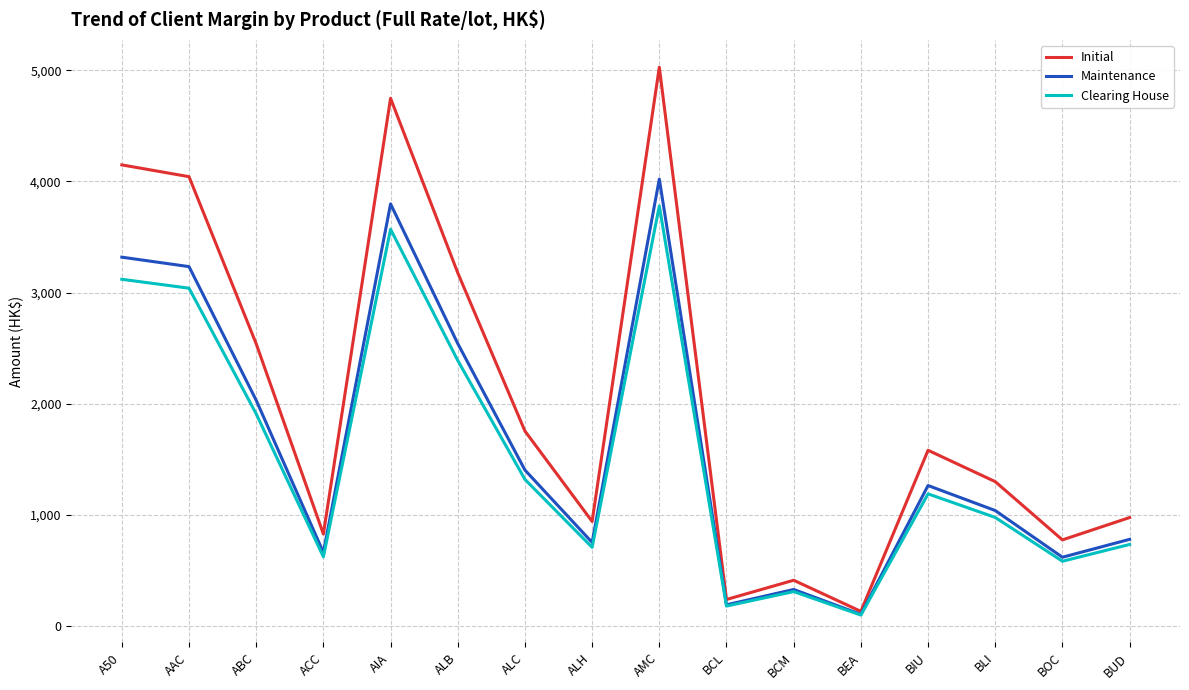

What is the difference between the second highest and minimum values in the Clearing House series?

3470